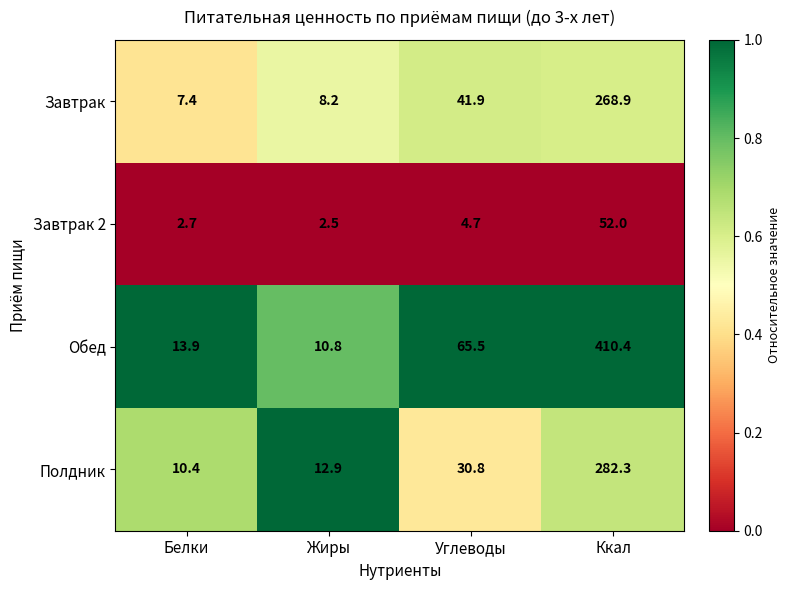

What is the highest value of the Обед series?

410.4